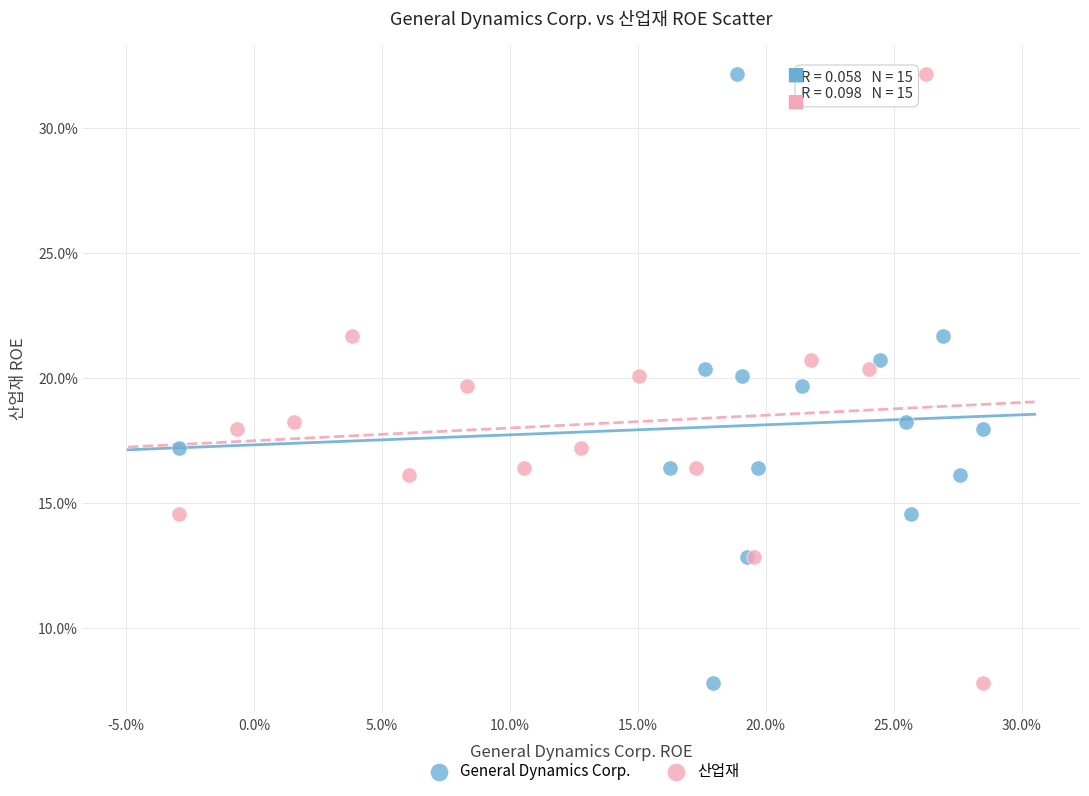

What are all the series names shown in the legend?

General Dynamics Corp., 산업재